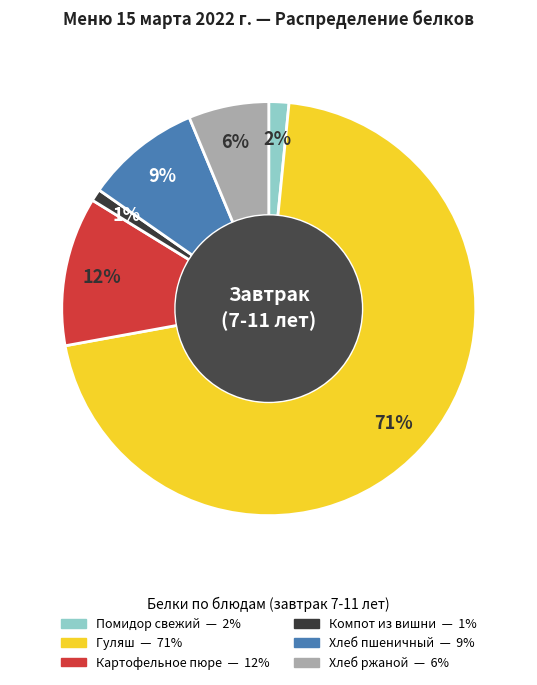

To the nearest percent, what is the average slice percentage?

17%